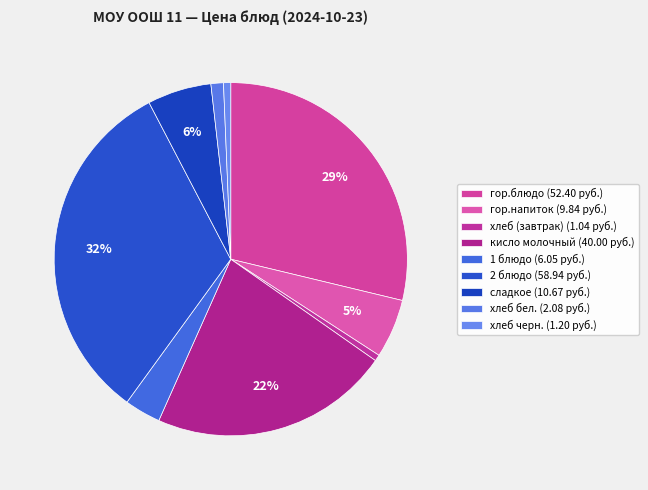

How many segments does this pie chart have?

9